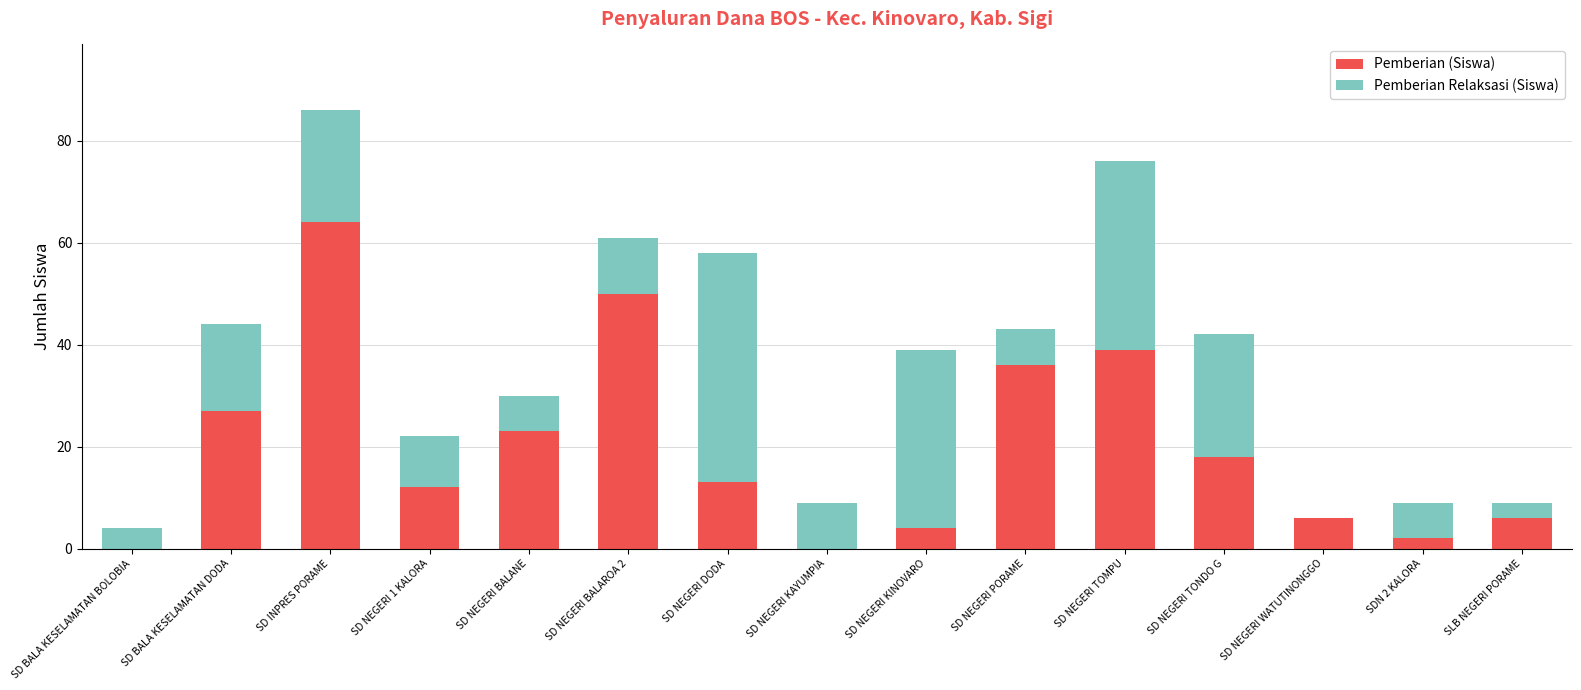

Reading left to right, what are the values for Pemberian (Siswa)?

SD BALA KESELAMATAN BOLOBIA=0	SD BALA KESELAMATAN DODA=27	SD INPRES PORAME=64	SD NEGERI 1 KALORA=12	SD NEGERI BALANE=23	SD NEGERI BALAROA 2=50	SD NEGERI DODA=13	SD NEGERI KAYUMPIA=0	SD NEGERI KINOVARO=4	SD NEGERI PORAME=36	SD NEGERI TOMPU=39	SD NEGERI TONDO G=18	SD NEGERI WATUTINONGGO=6	SDN 2 KALORA=2	SLB NEGERI PORAME=6